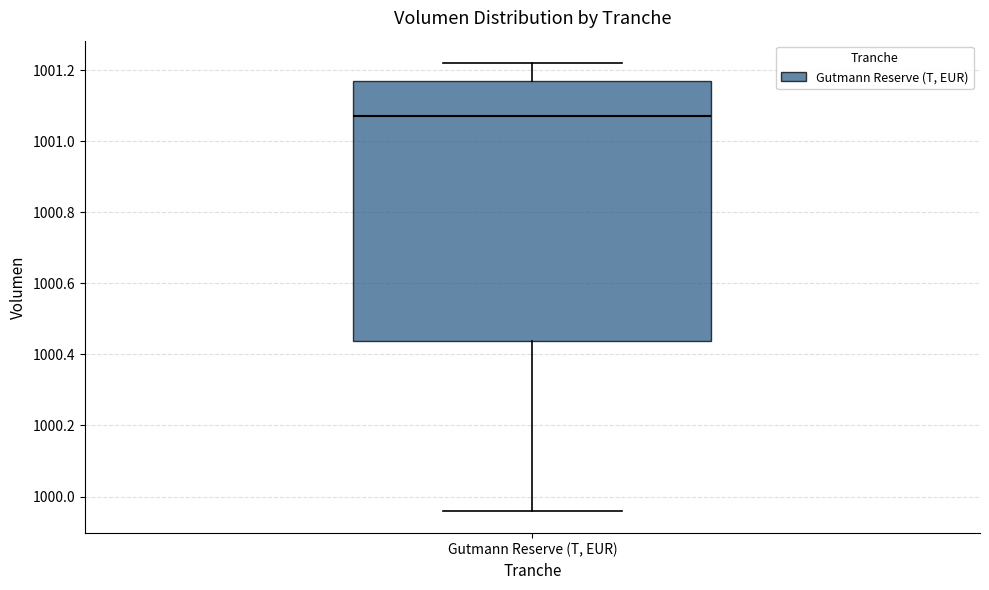

Transcribe this box plot: give where the median line is, the range the box spans, and where the two whiskers end, as read against the y-axis. The values are not printed on the chart, so give them approximately, as read against the axis.

median 1001.08, box 1000.44 to 1001.18, whiskers 999.96 to 1001.22